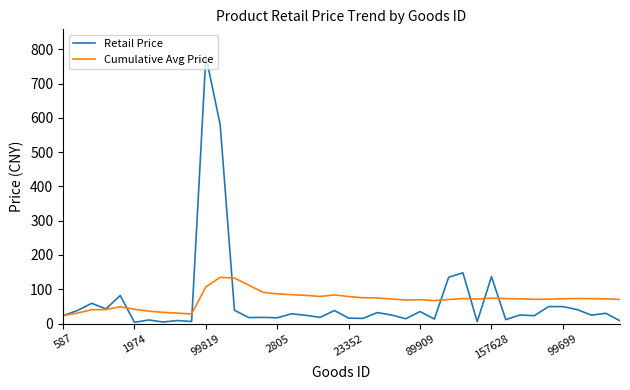

Which series has the widest spread of values?

Retail Price